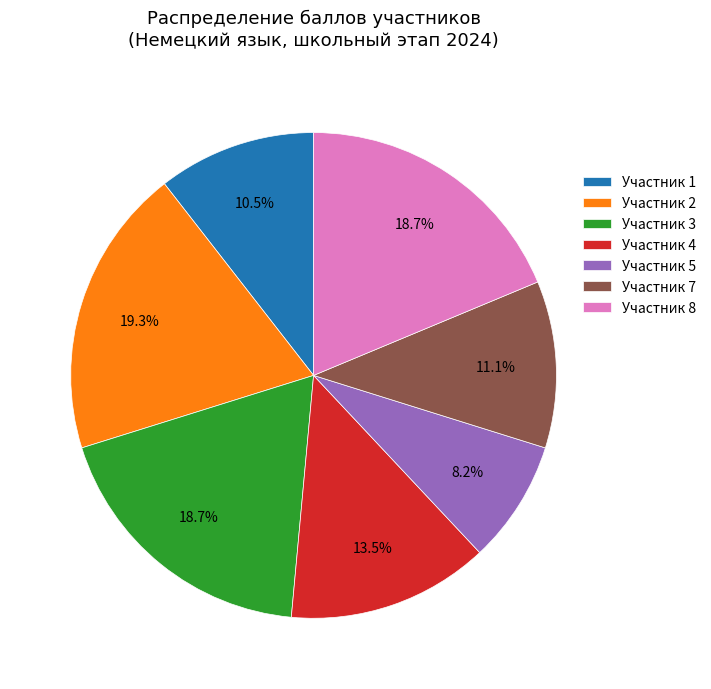

Does any single category account for the majority?

No